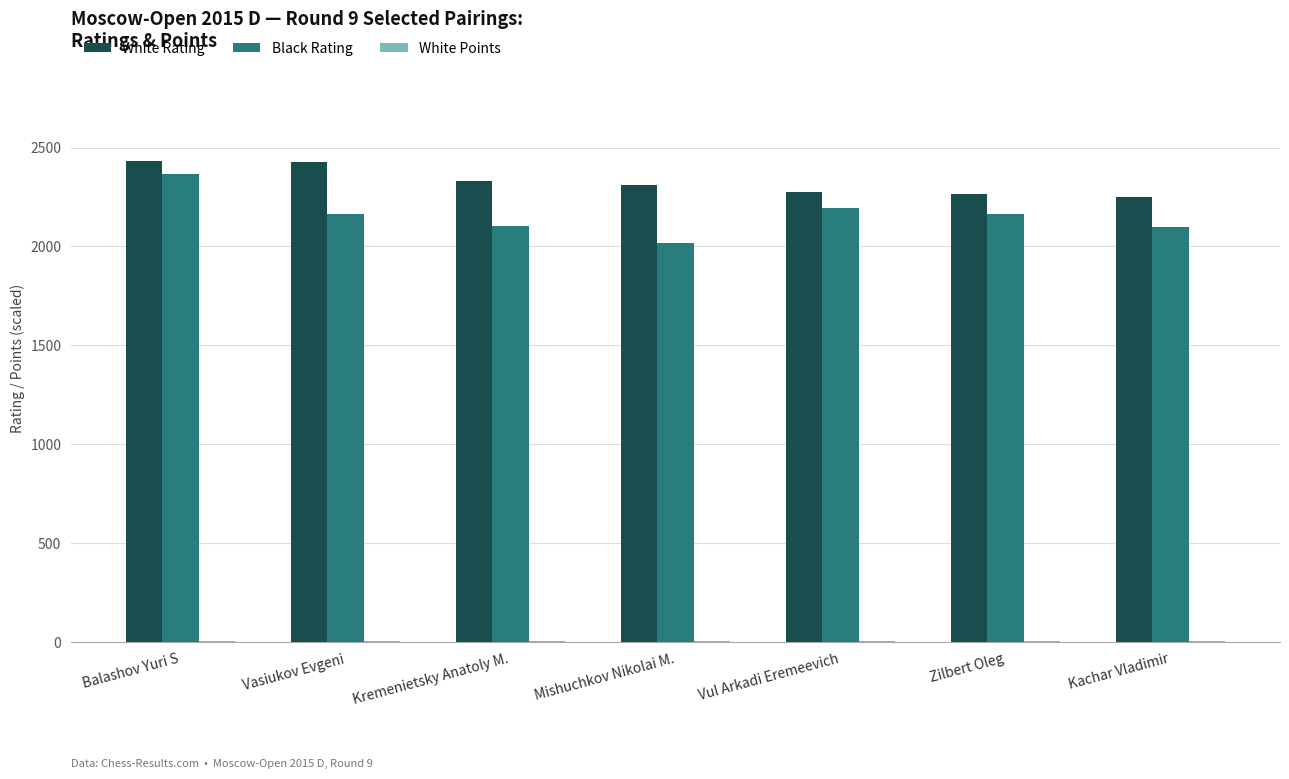

Which series changed the most between Balashov Yuri S and Kachar Vladimir?

Black Rating